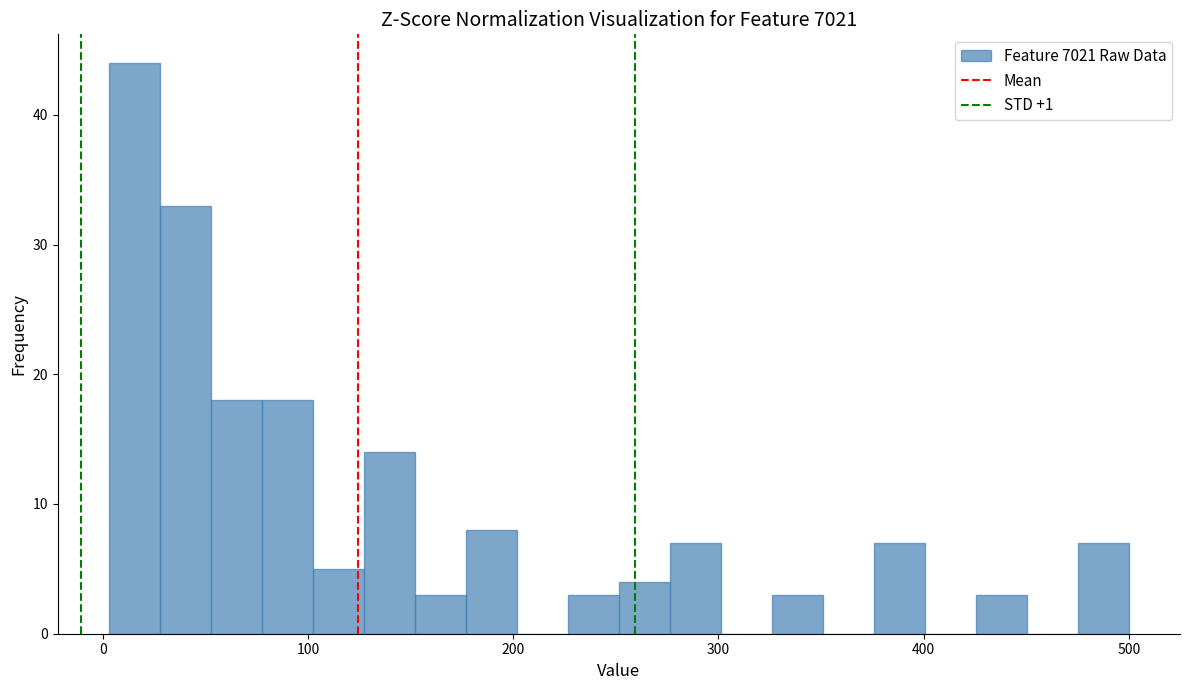

Around what value on the x-axis is the tallest bar? Give the approximate position of its centre, as read against the axis.

20